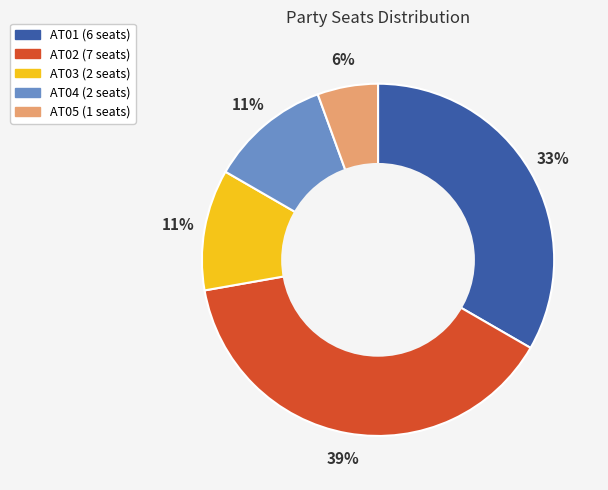

Does any single category account for the majority?

No